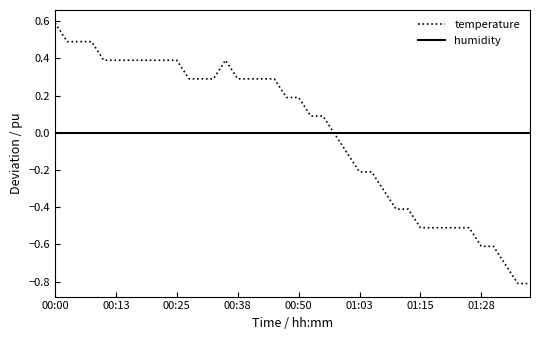

List the series in order of their peak value, highest first.

temperature, humidity